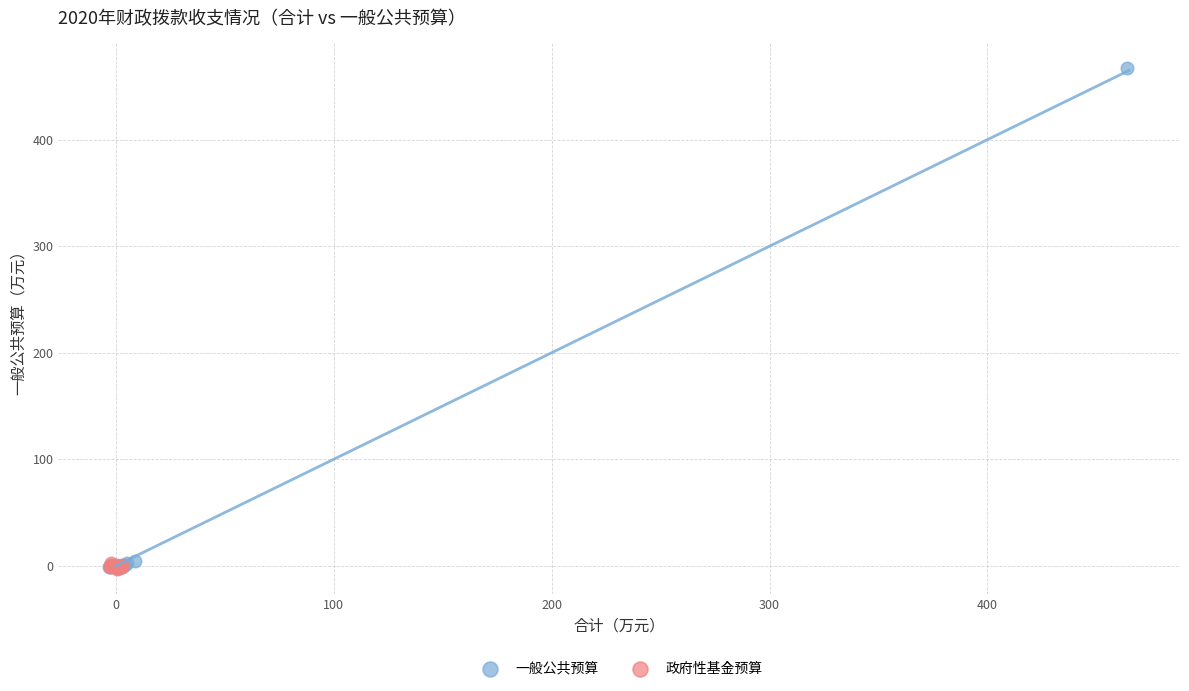

Which series has the widest spread of Y values?

一般公共预算